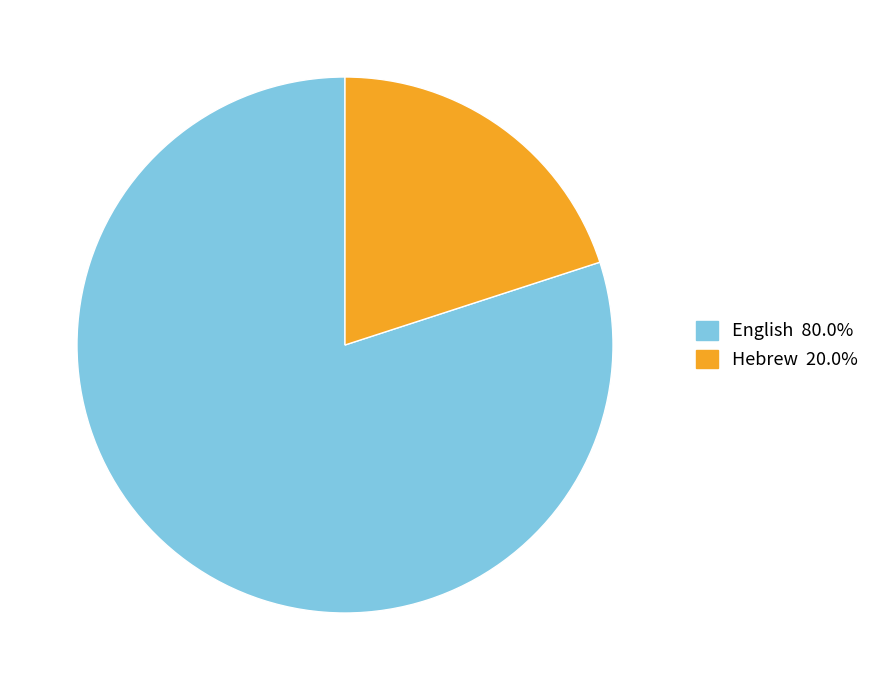

Which slice is the largest?

English